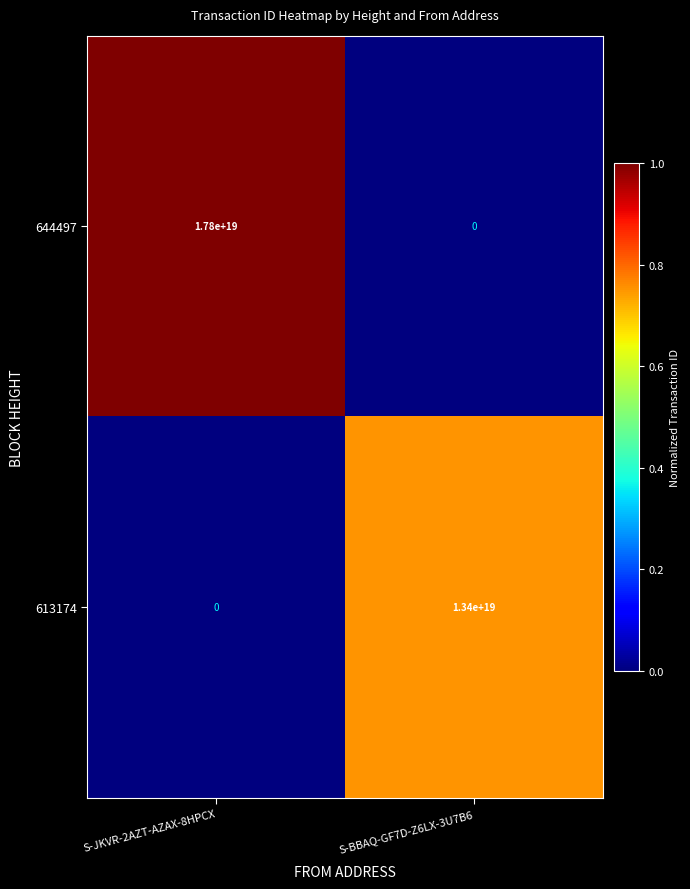

Rank the series by their average value, from lowest to highest.

613174, 644497